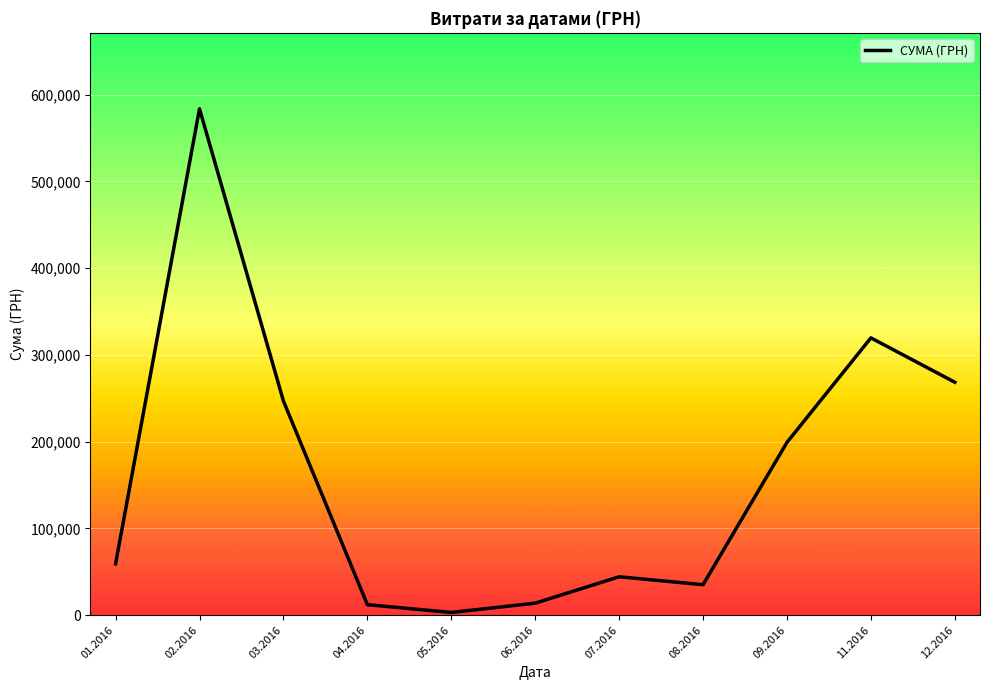

Approximately how many times larger is the value at 09.2016 compared to 08.2016?

5.7